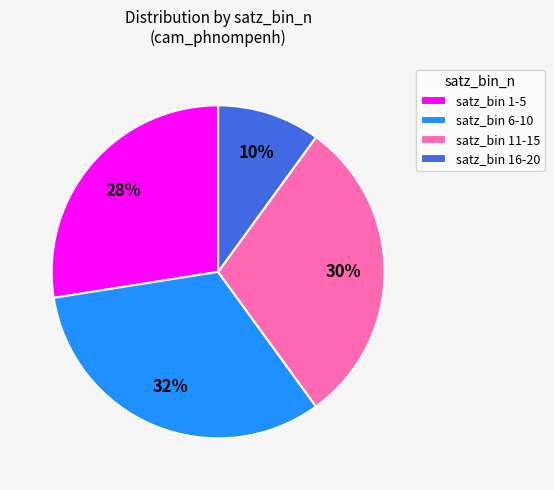

To the nearest percent, what percentage of the pie is satz_bin 6-10?

33%